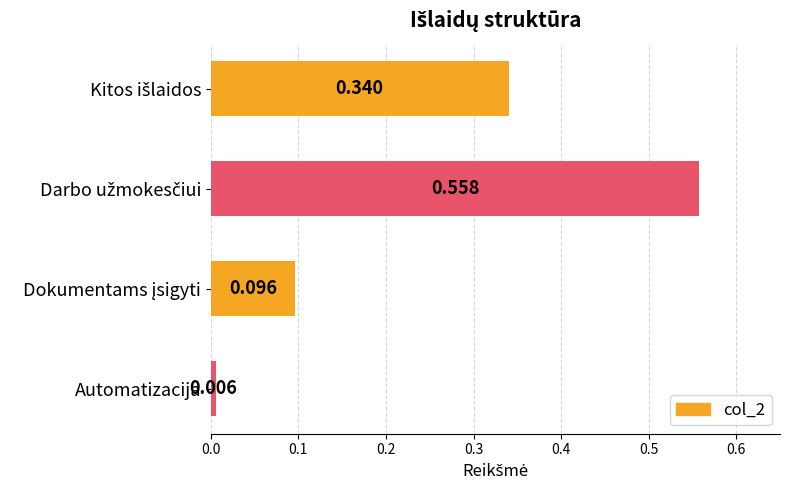

Are the bars horizontal?

Yes